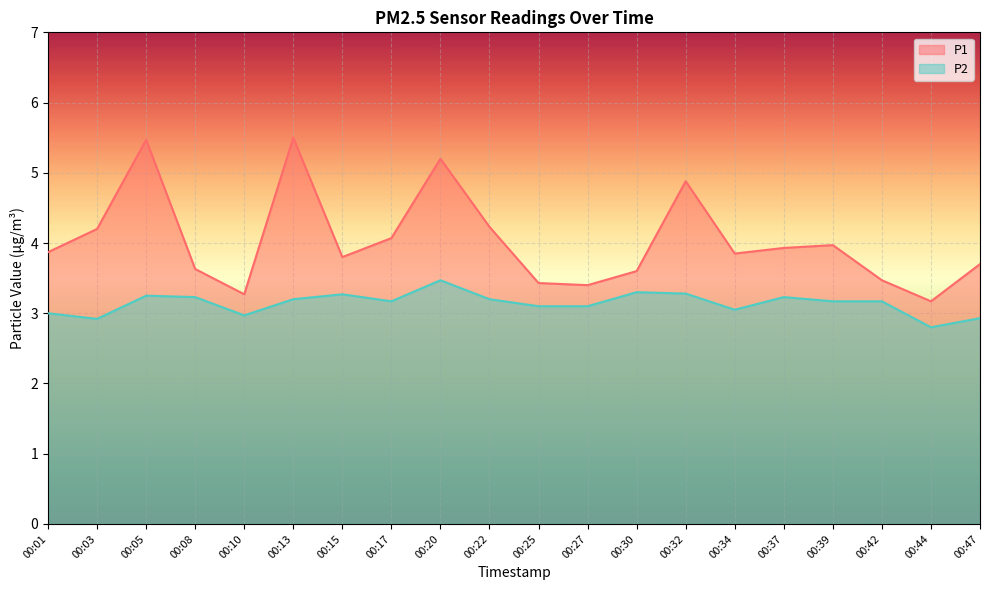

Where is the first local minimum for P2?

00:03